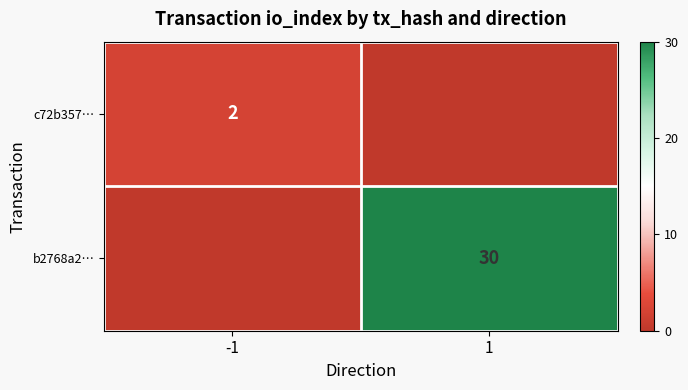

The value of c72b357… at -1 is 1. True or false?

False